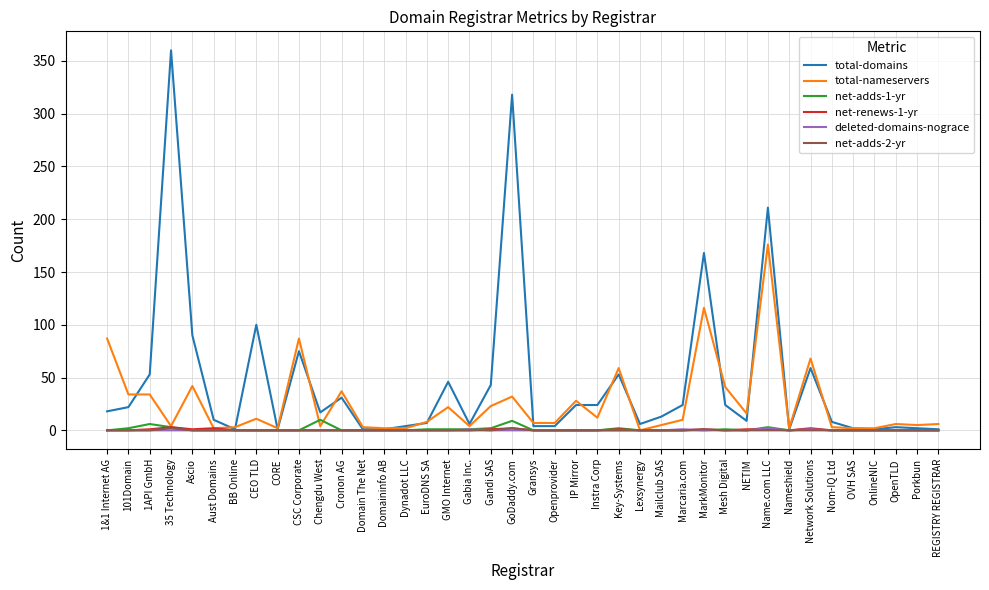

Does the chart have visible grid lines?

Yes